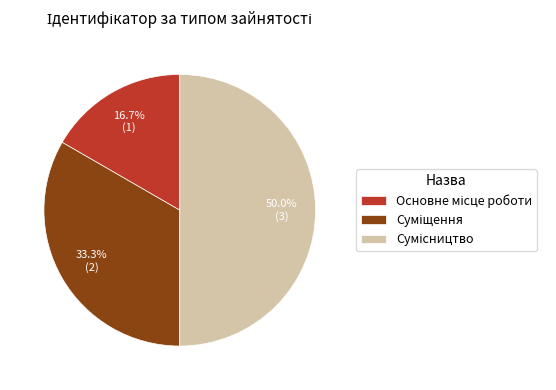

Between Основне місце роботи and Сумісництво, which is larger?

Сумісництво